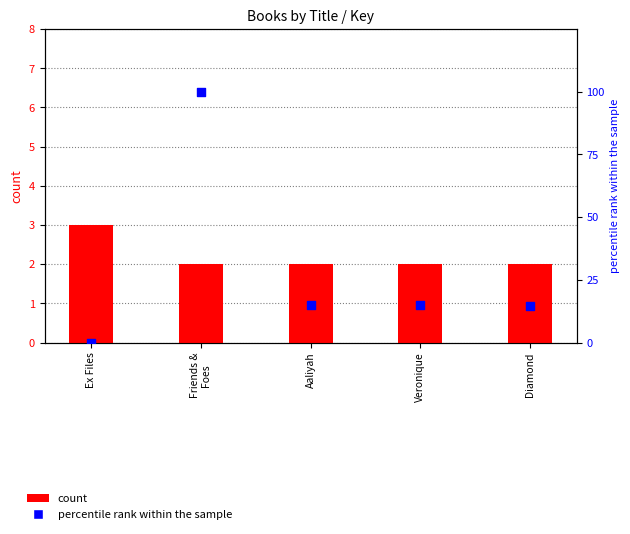

What is the total value across all series at Friends &
Foes?

102.0